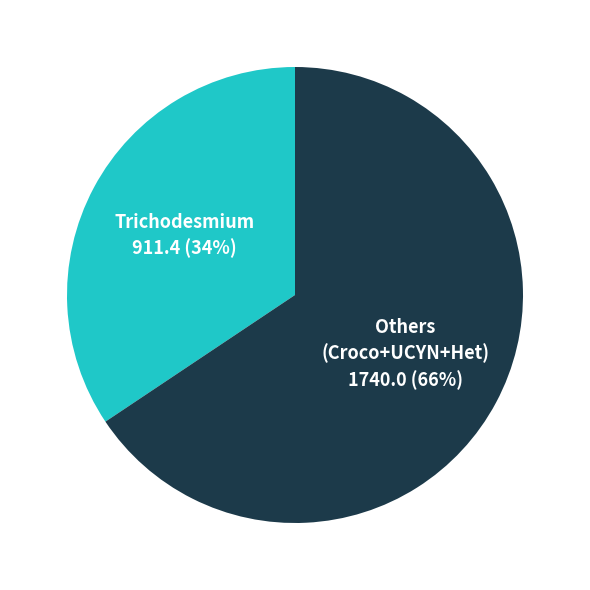

Which category has the smallest portion of the pie?

Trichodesmium